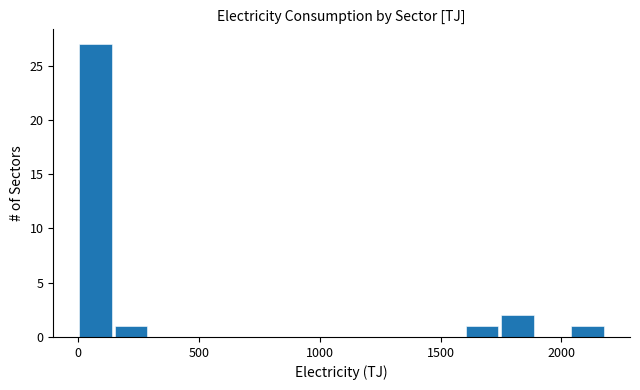

Around what value on the x-axis is the tallest bar? Give the approximate position of its centre, as read against the axis.

50